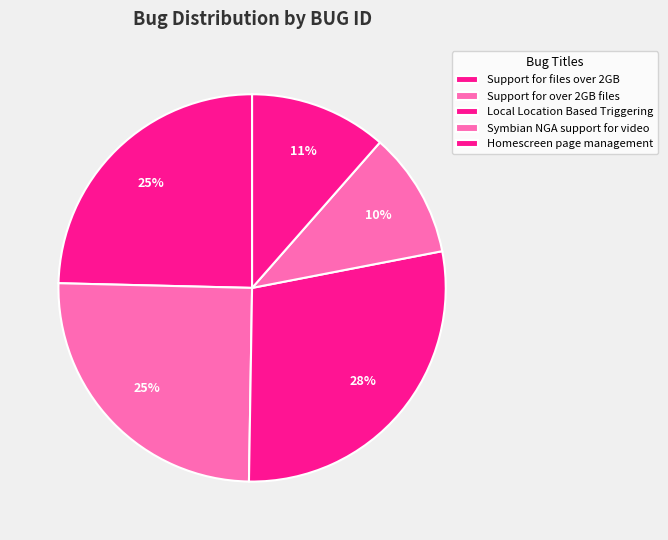

How many segments does this pie chart have?

5